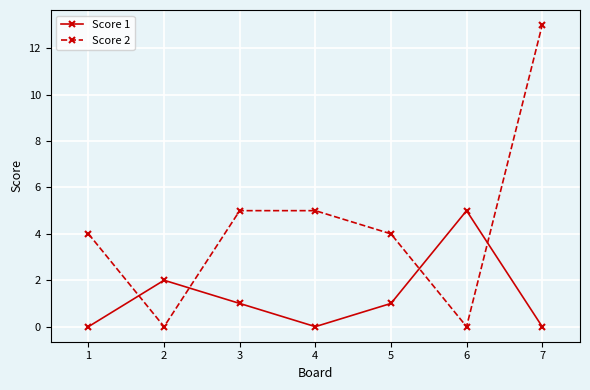

What is the total value across all series at 3?

6